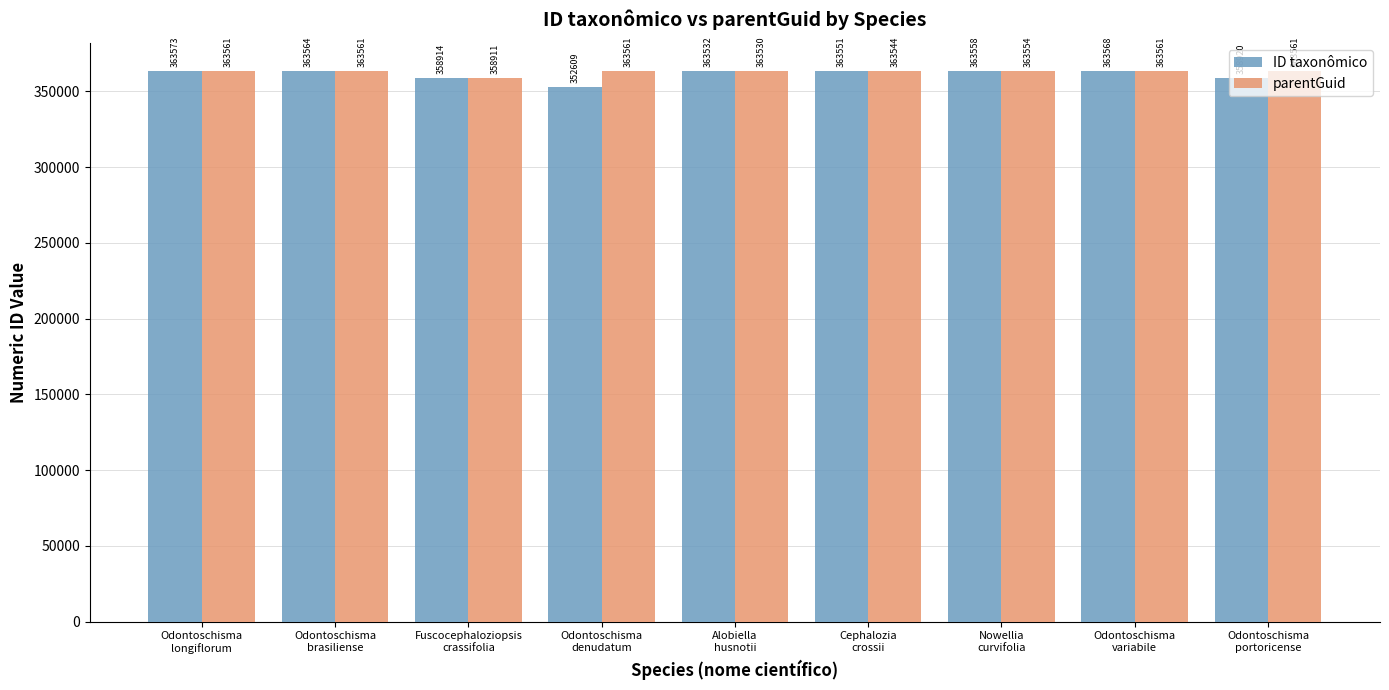

Reading left to right, extract all data points from this chart.

ID taxonômico: 363573	363564	358914	352609	363532	363551	363558	363568	358920
parentGuid: 363561	363561	358911	363561	363530	363544	363554	363561	363561